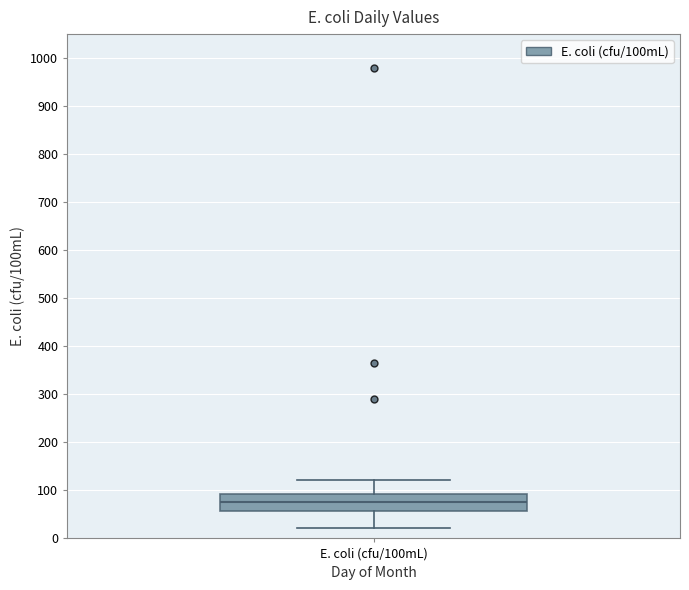

Where is the lower edge of the box for E. coli (cfu/100mL) on the y-axis? The values are not printed on the chart, so give them approximately, as read against the axis.

60